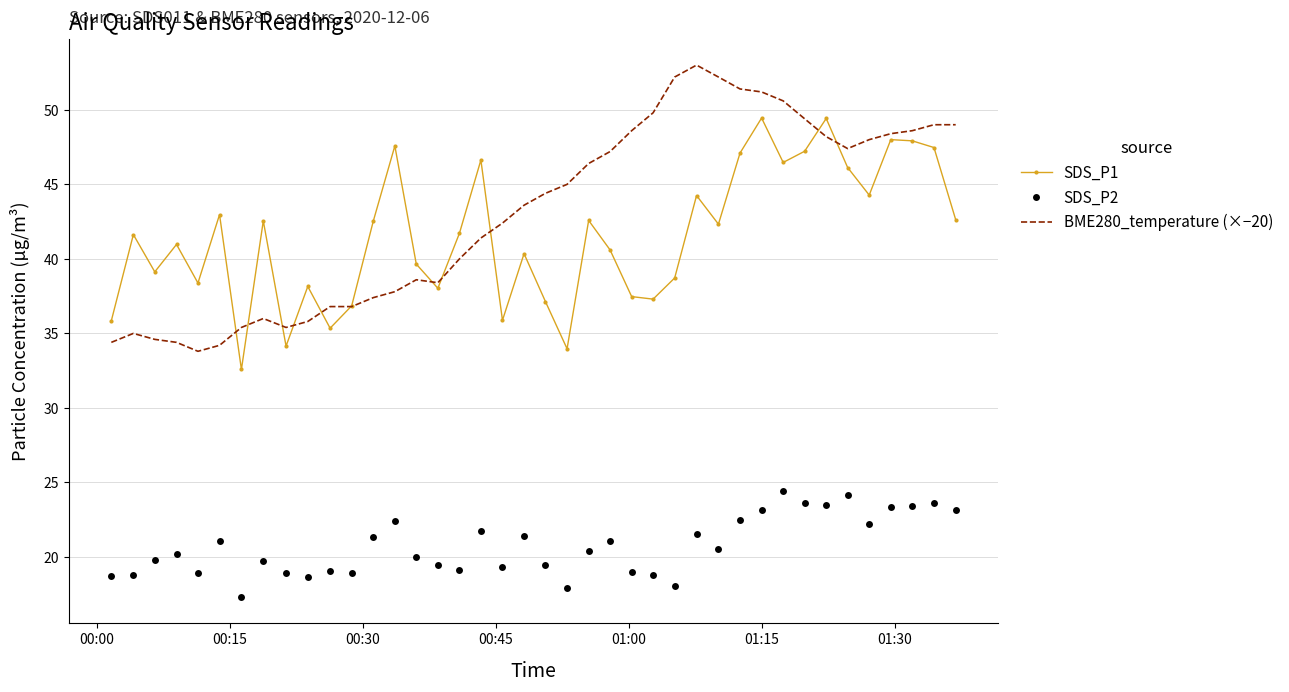

Which series has the largest range (max minus min)?

BME280_temperature (×−20)